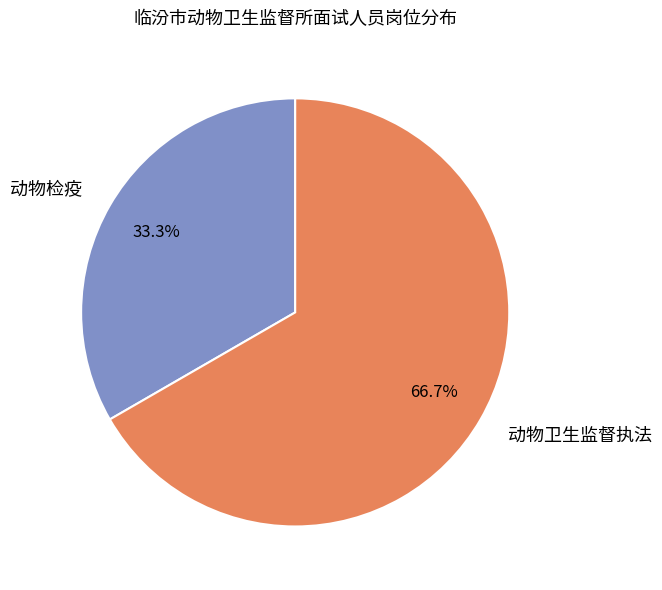

Does 动物卫生监督执法 account for over 50% of the chart?

Yes